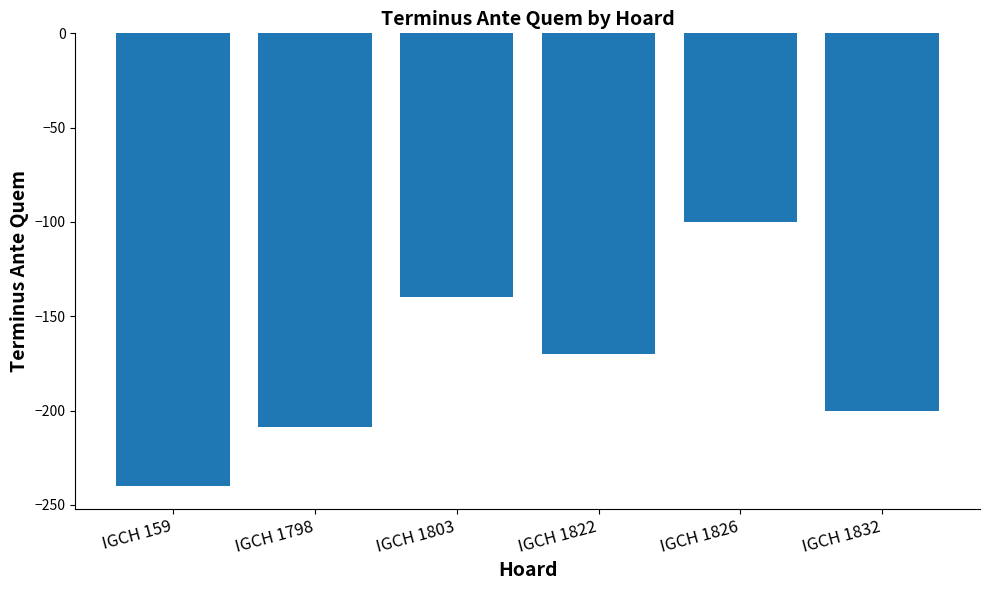

Is it true that the value at IGCH 159 is -358?

False